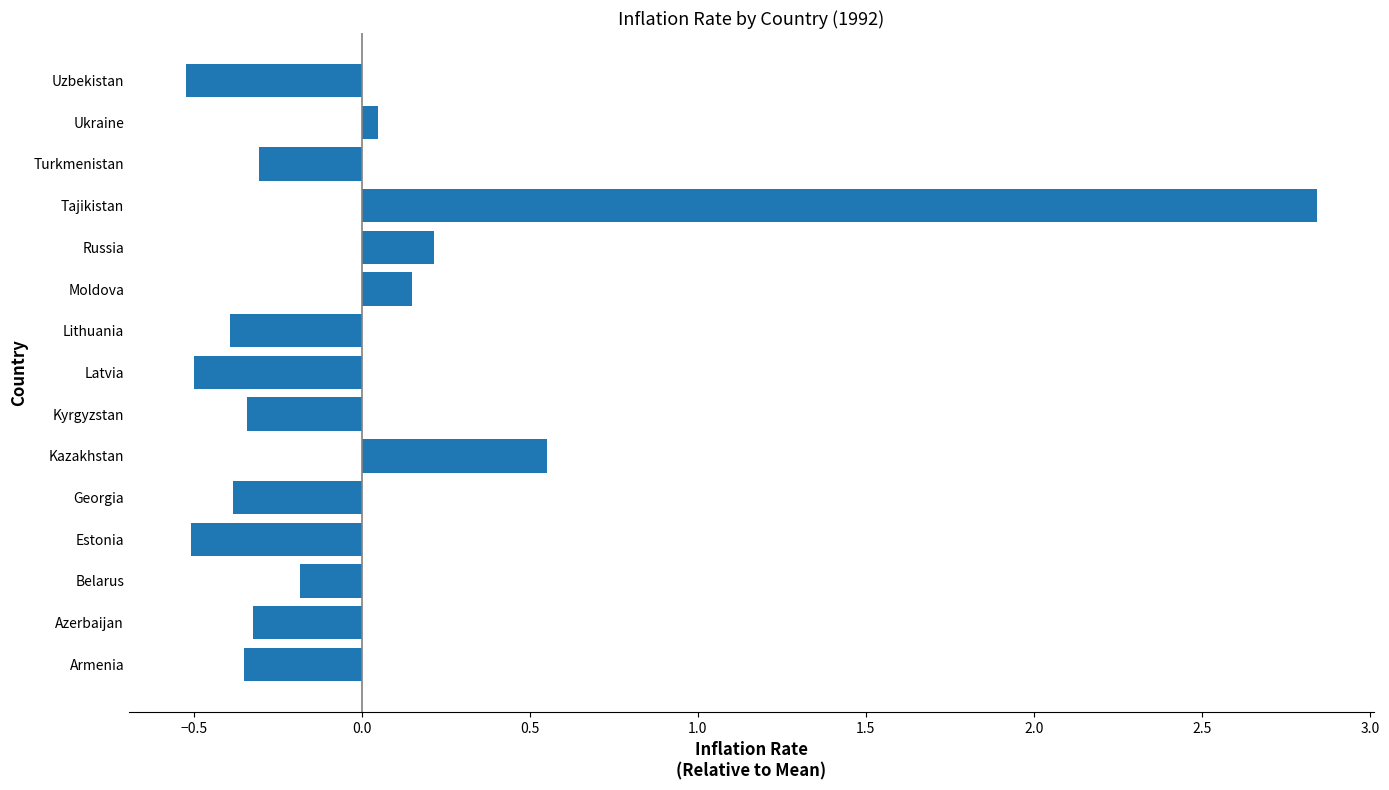

How many values are below 0?

10